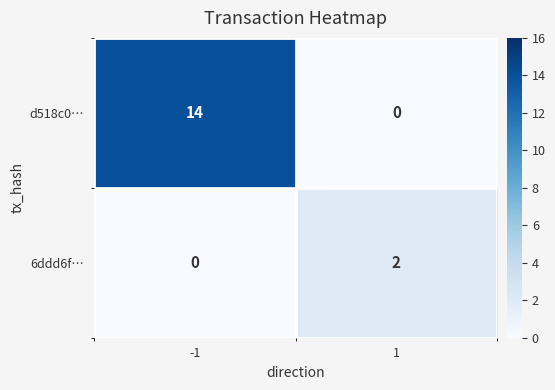

Reading left to right, extract all data points from this chart.

d518c0…: 14	0
6ddd6f…: 0	2